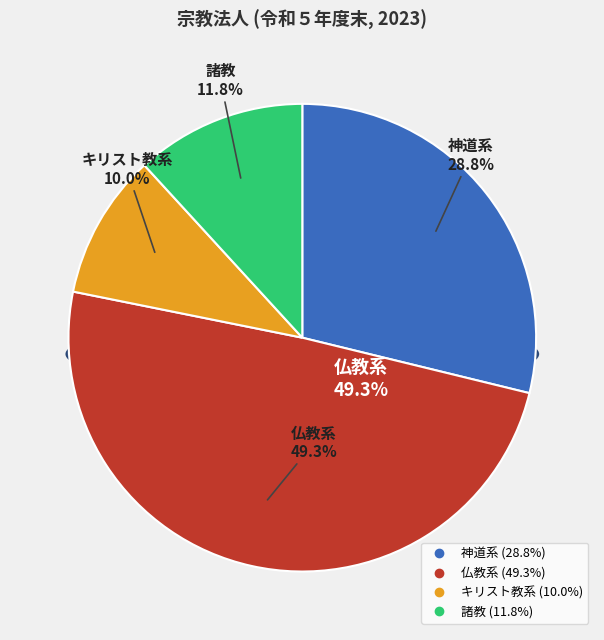

To the nearest percent, what portion does キリスト教系 represent?

10%